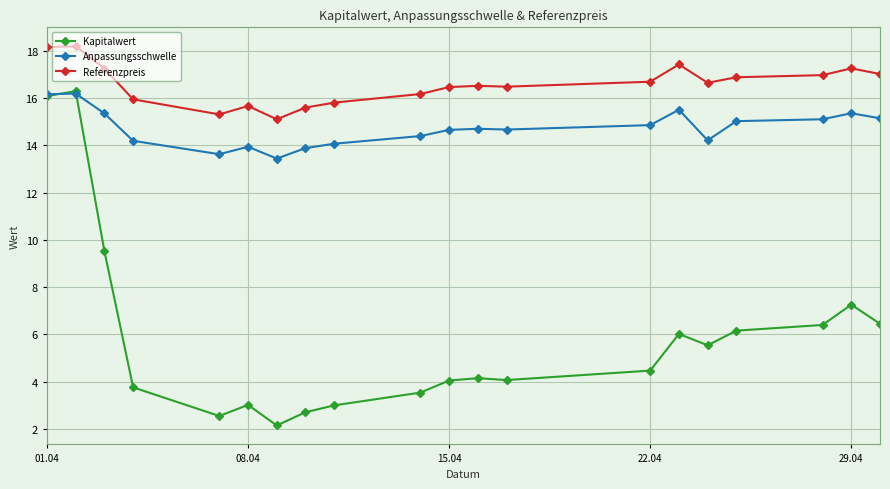

What is the maximum value for Anpassungsschwelle?

16.2